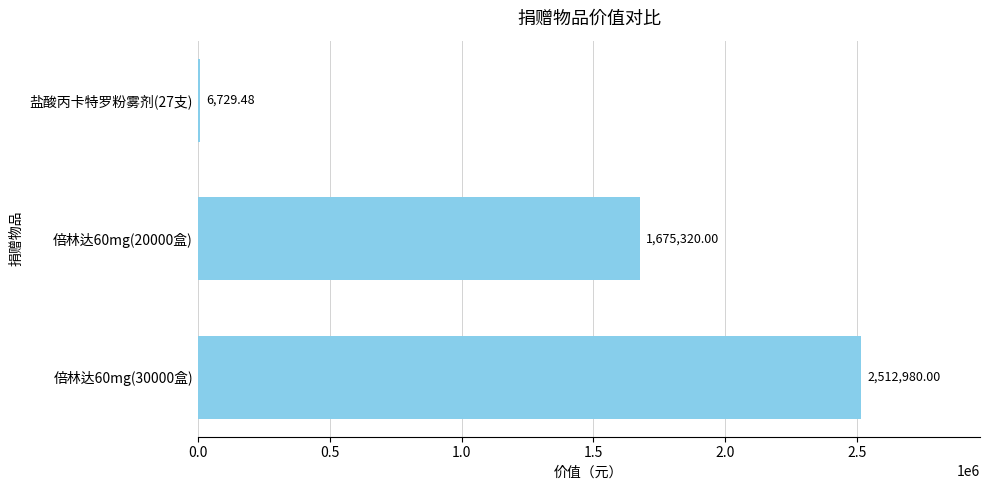

What is the sum of the values at 倍林达60mg(20000盒) and 盐酸丙卡特罗粉雾剂(27支)?

1682049.5